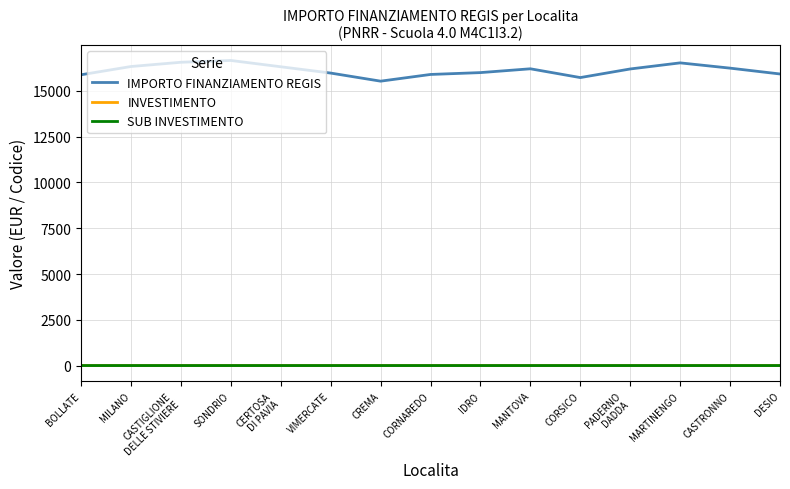

Where does the IMPORTO FINANZIAMENTO REGIS series first go above 16191?

MILANO